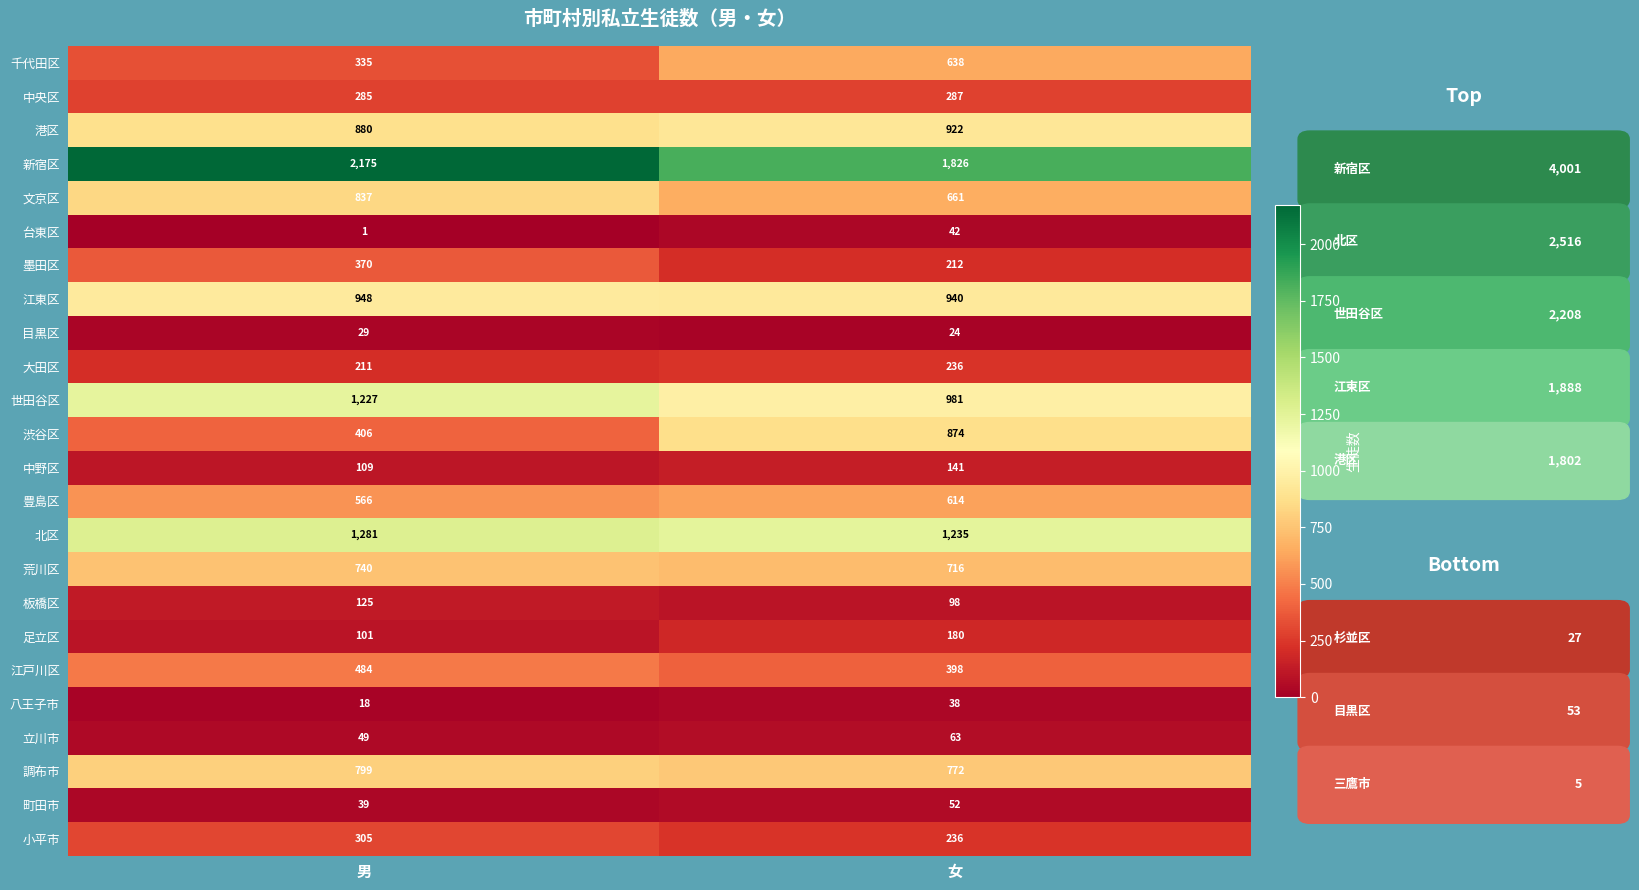

What is the difference between the maximum and minimum values in the 渋谷区 series?

468